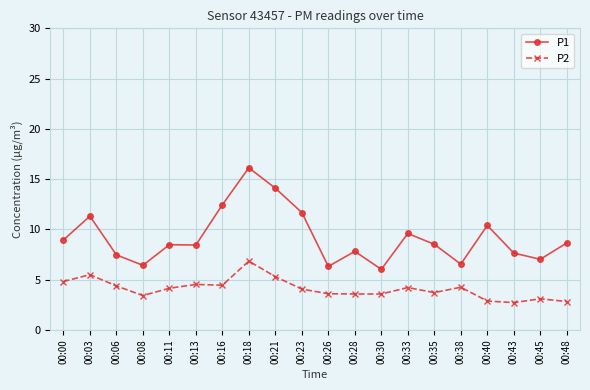

How many data points does each series have?

20